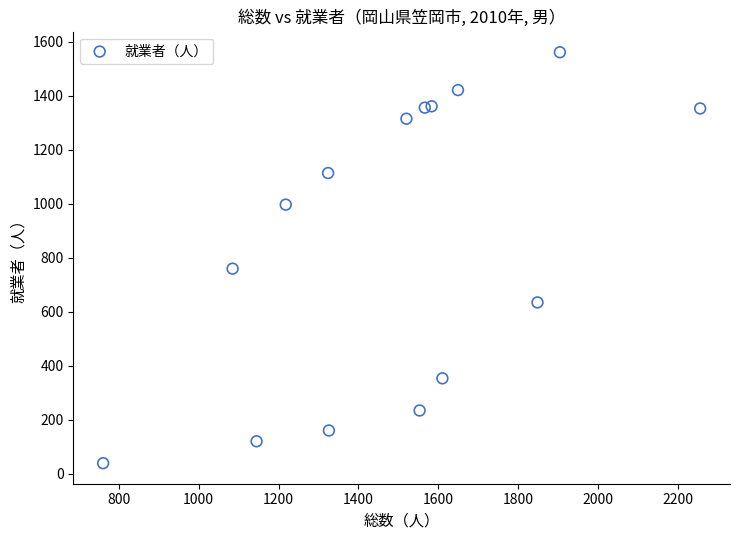

What Y value in the scatter plot is closest to 800?

760